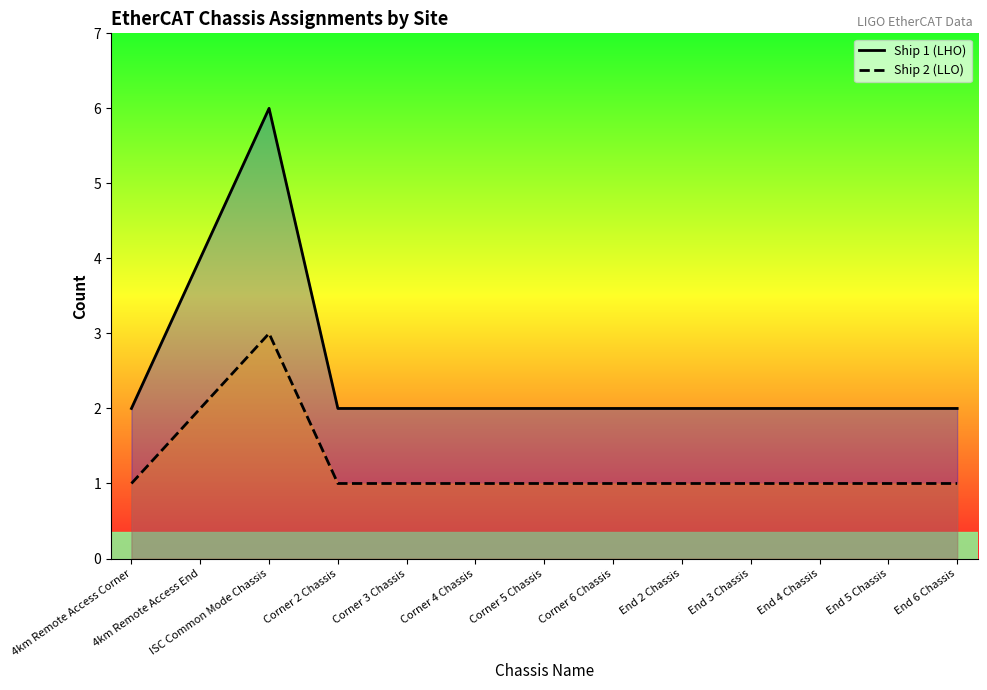

True or false: Ship 2 (LLO) has a value of 1 at Corner 6 Chassis.

True